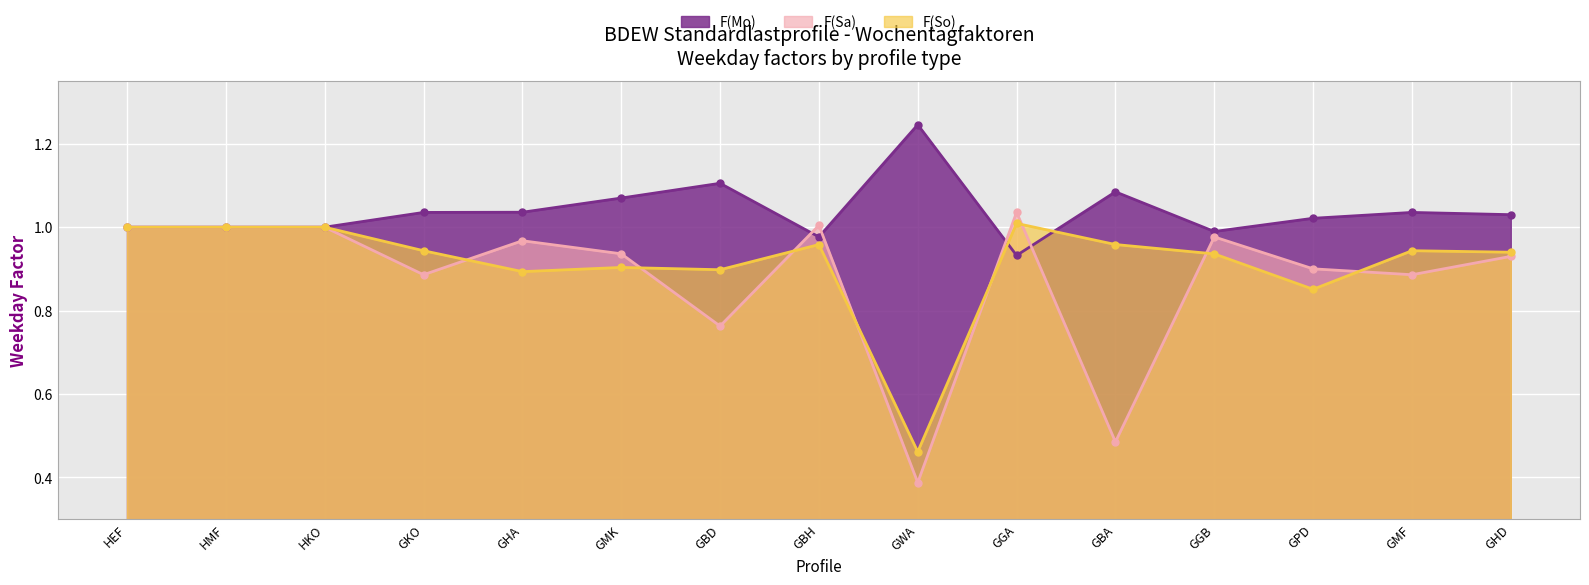

Is the value of F(So) at GKO greater than the value of F(Sa) at GBH?

No